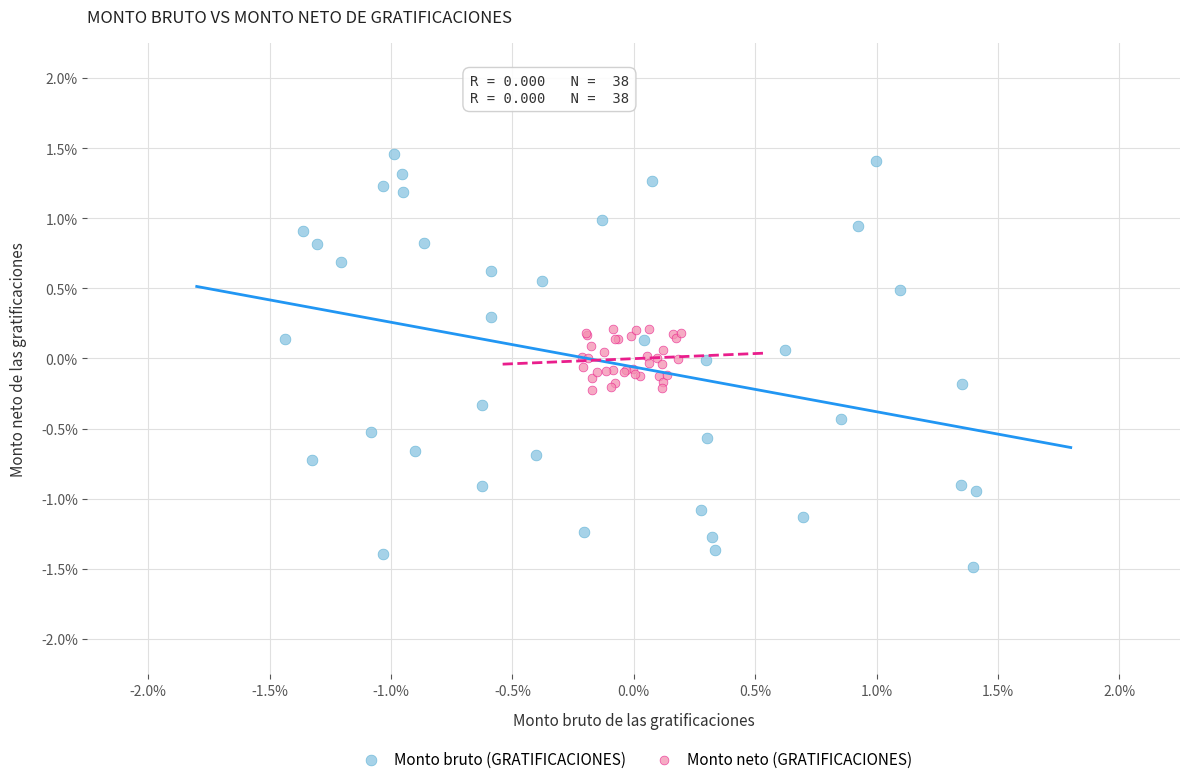

Which series reaches the maximum Y coordinate?

Monto bruto (GRATIFICACIONES)